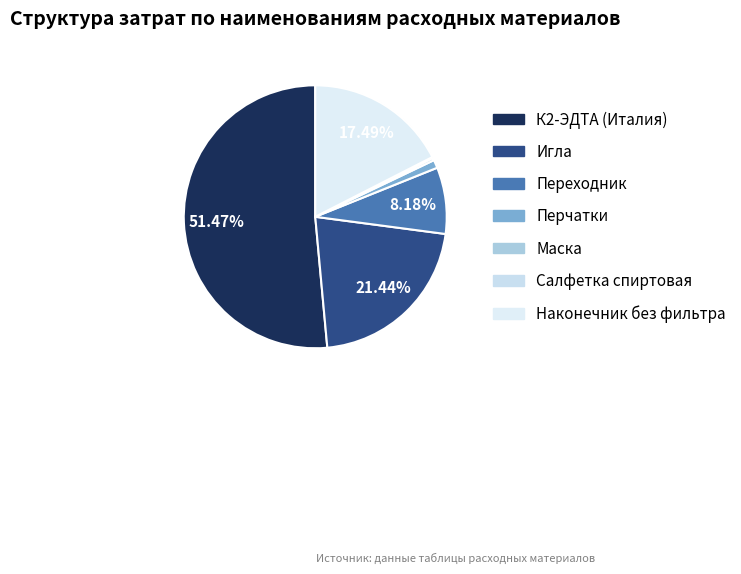

To the nearest percent, what percentage of the pie is Наконечник без фильтра?

17%